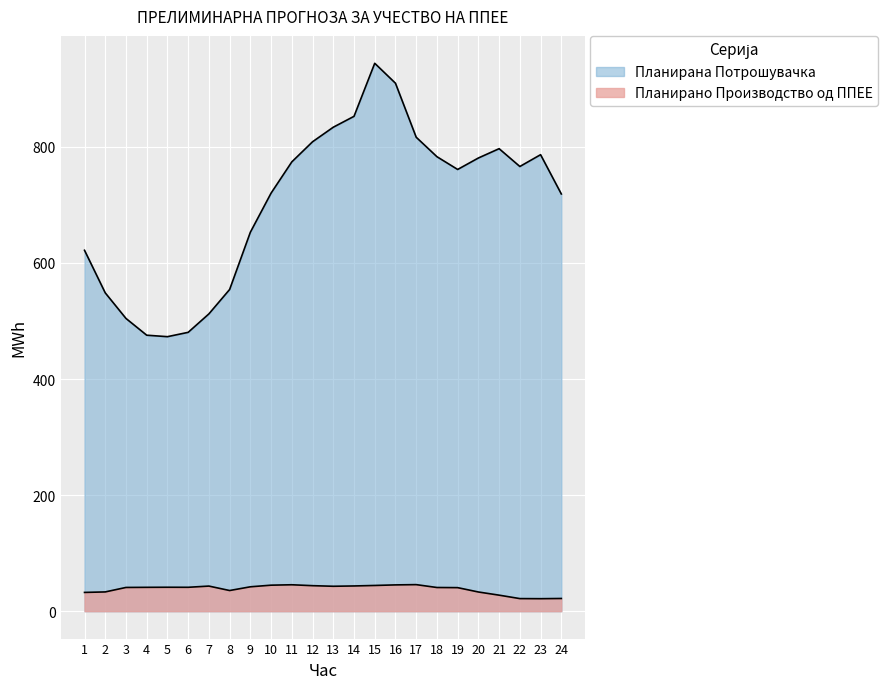

Rank the series by their average value, from highest to lowest.

Планирана Потрошувачка, Планирано Производство од ППЕЕ